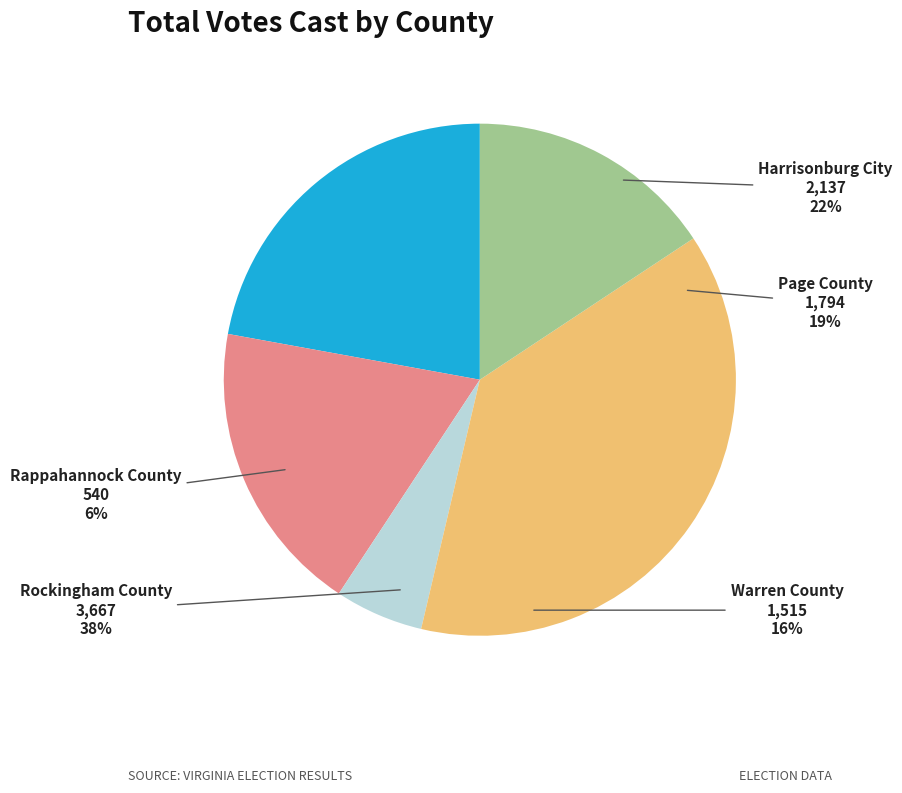

Between Rappahannock County and Warren County, which is larger?

Warren County